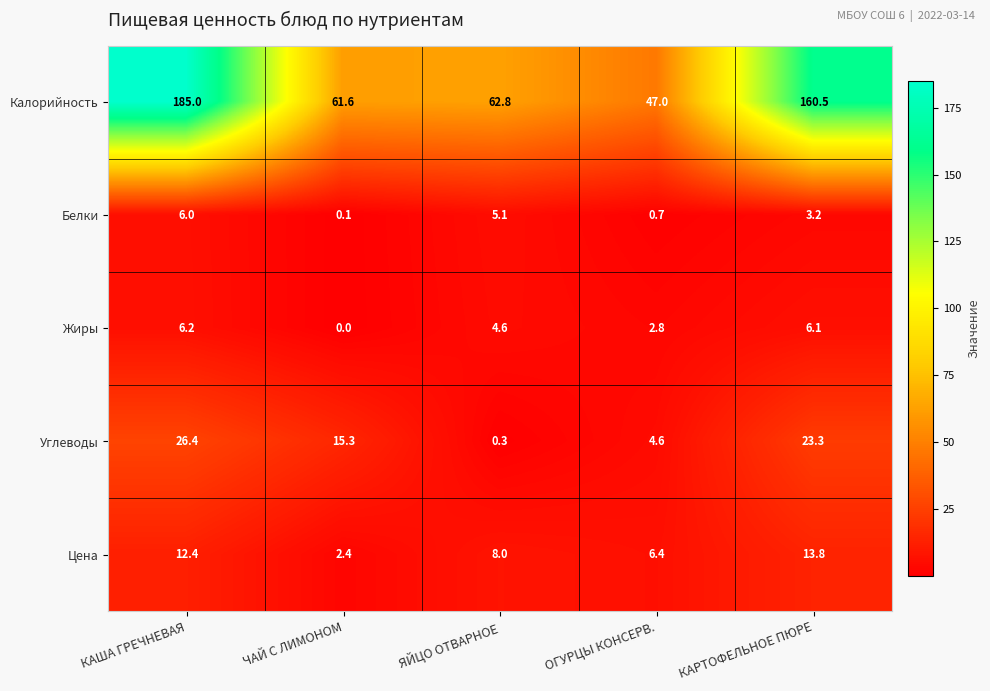

At how many categories does at least one series exceed 63?

2